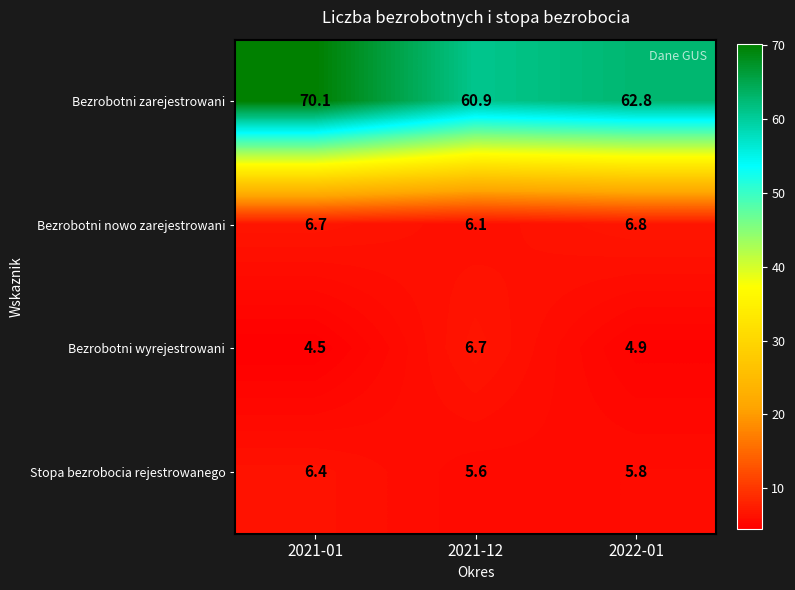

At 2021-01, list the series in order from largest to smallest.

Bezrobotni zarejestrowani, Bezrobotni nowo zarejestrowani, Stopa bezrobocia rejestrowanego, Bezrobotni wyrejestrowani